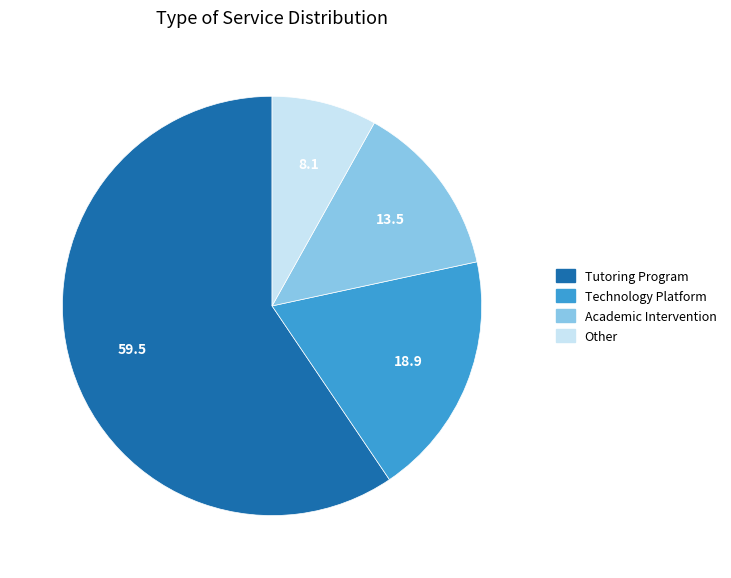

Is there any slice that represents more than half of the pie?

Yes